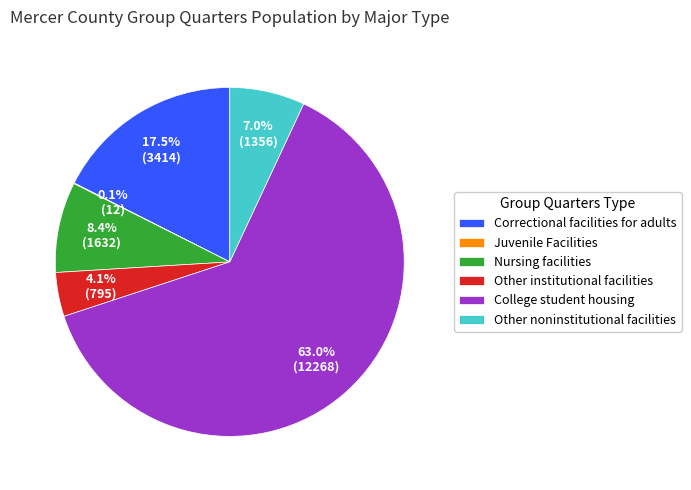

Which has a higher value, Correctional facilities for adults or Other noninstitutional facilities?

Correctional facilities for adults